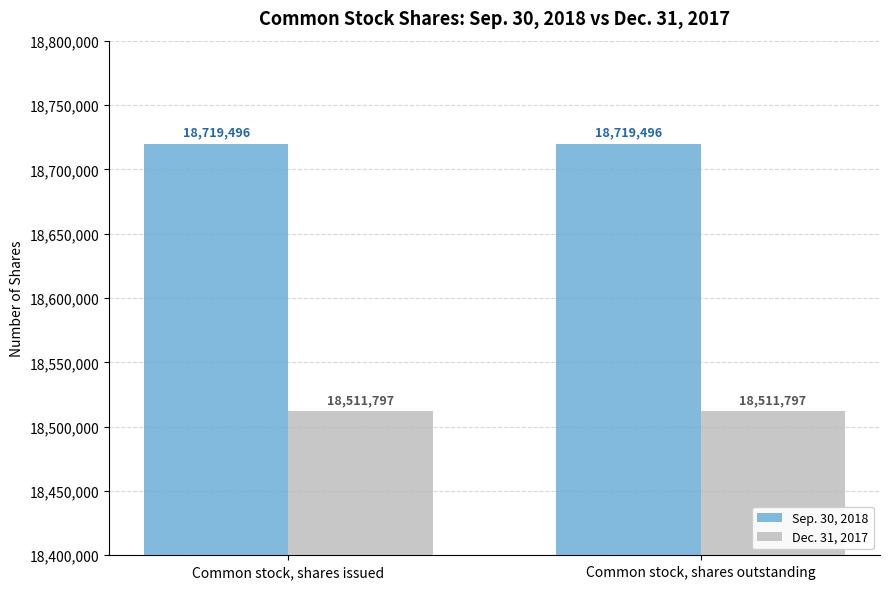

What are all the series names shown in the legend?

Sep. 30, 2018, Dec. 31, 2017